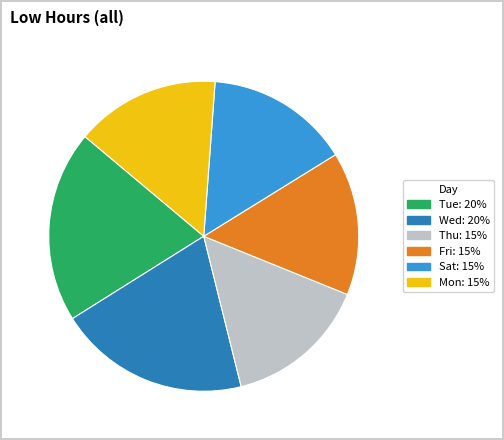

Is there a majority slice in this chart?

No